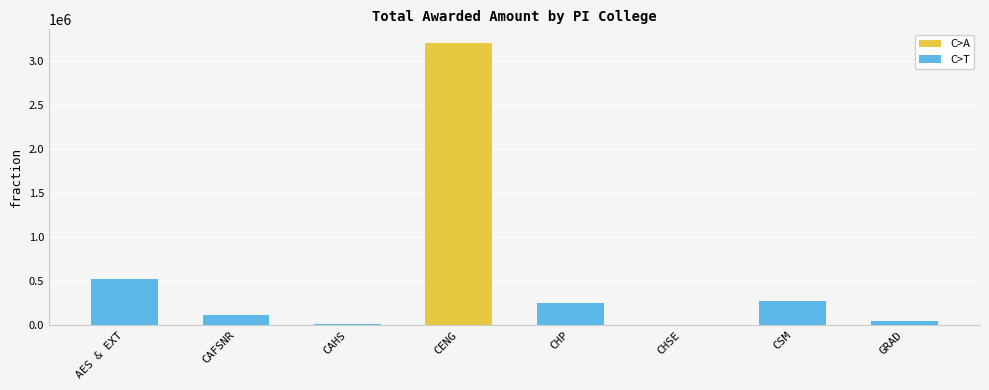

Are the bars horizontal?

No